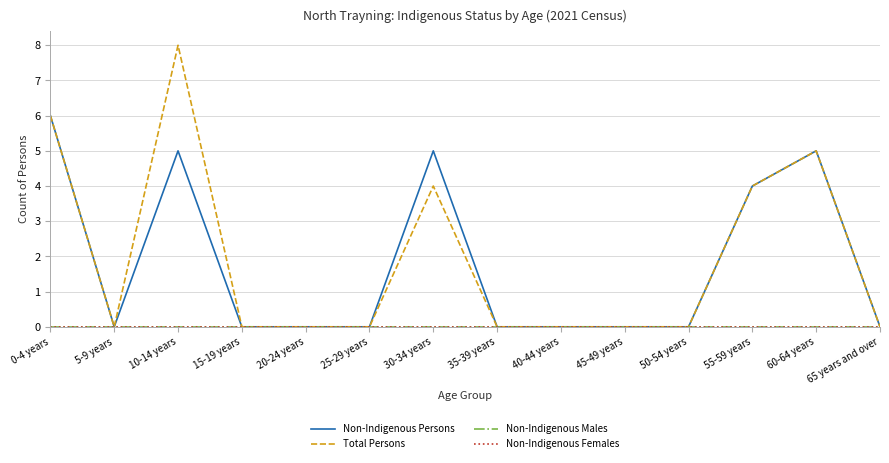

True or false: Non-Indigenous Females and Non-Indigenous Persons intersect in this chart.

False